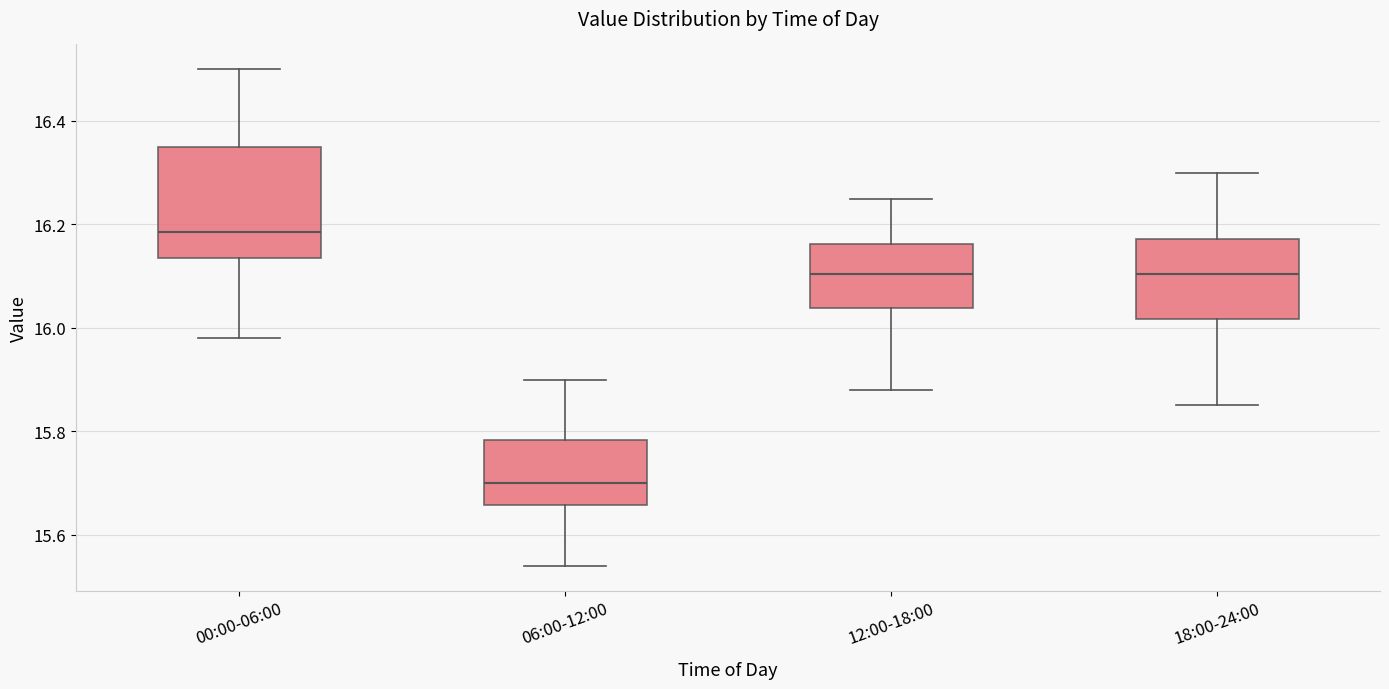

Where does the median line of the box for 00:00-06:00 sit on the y-axis? The values are not printed on the chart, so give them approximately, as read against the axis.

16.18